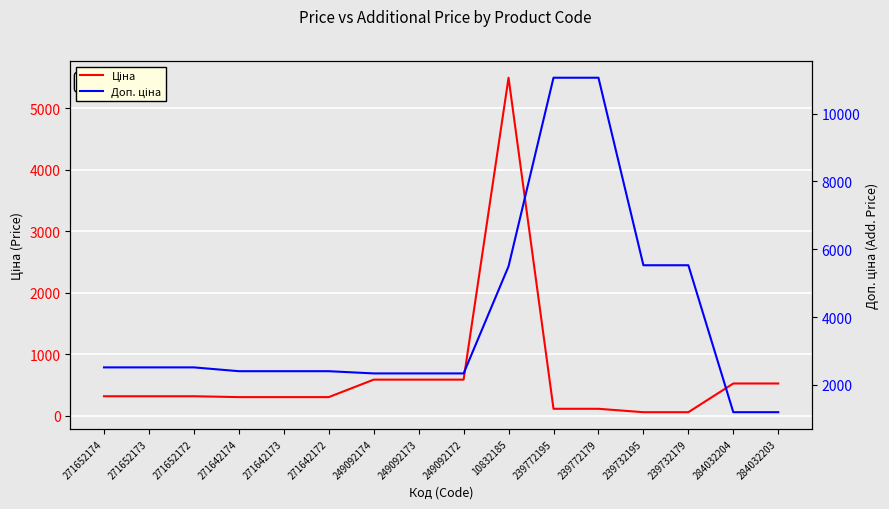

Which series changed the most between 271642172 and 284032204?

Доп. ціна